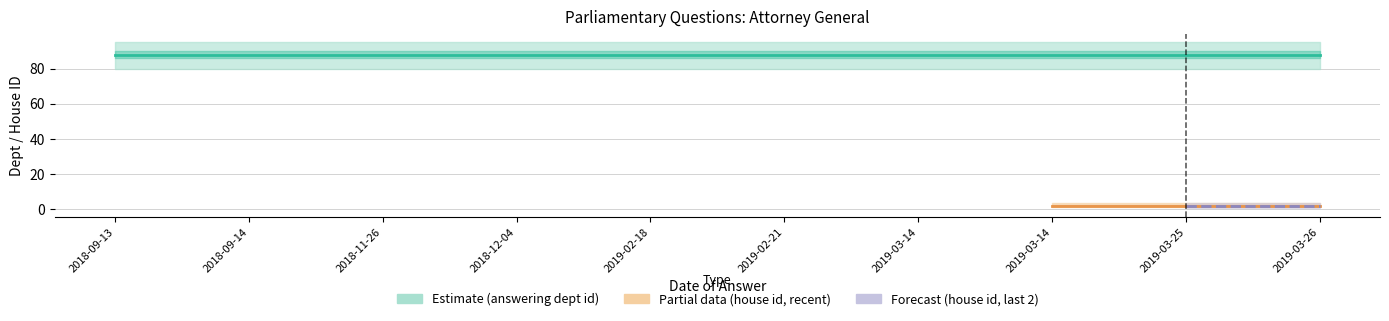

What is the sum of all house id values?

20